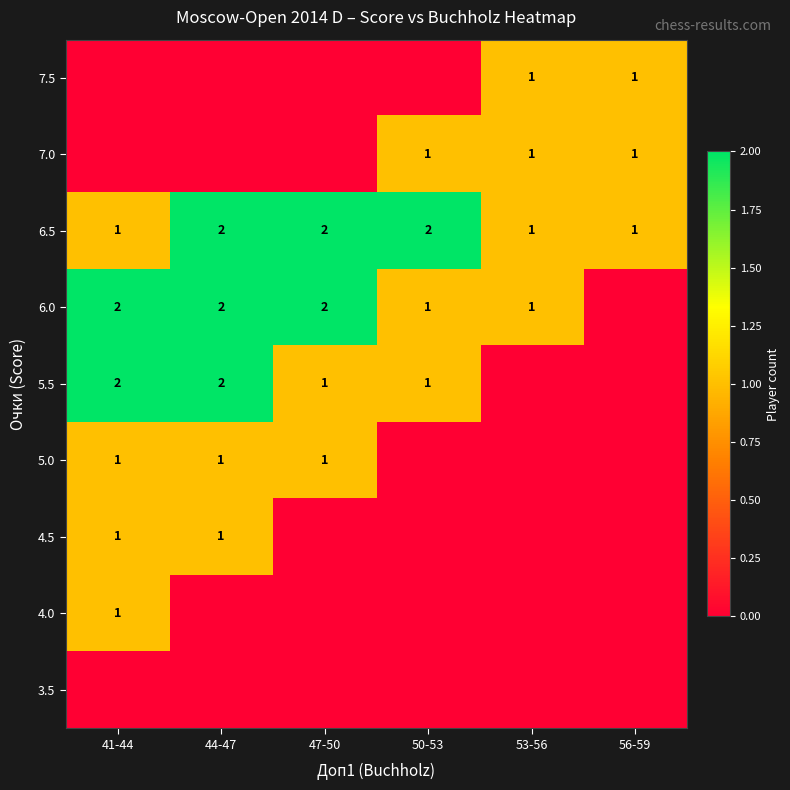

Is it true that 5.0 equals 2 at 47-50?

False